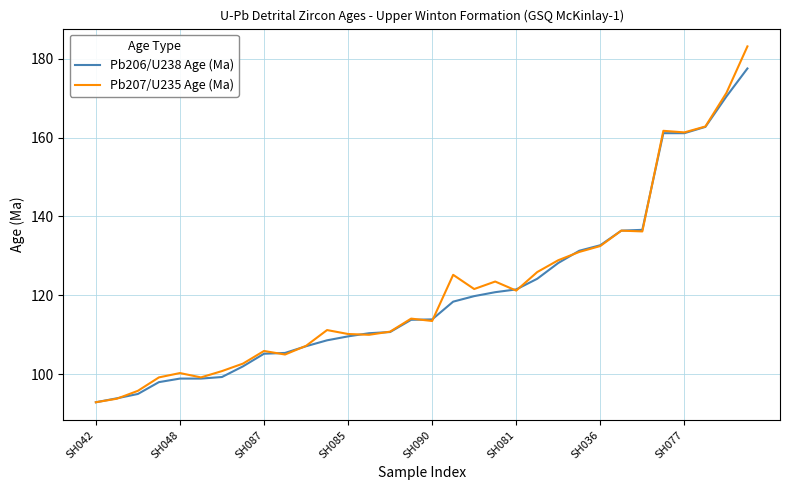

What is the maximum value shown in the chart?

183.1